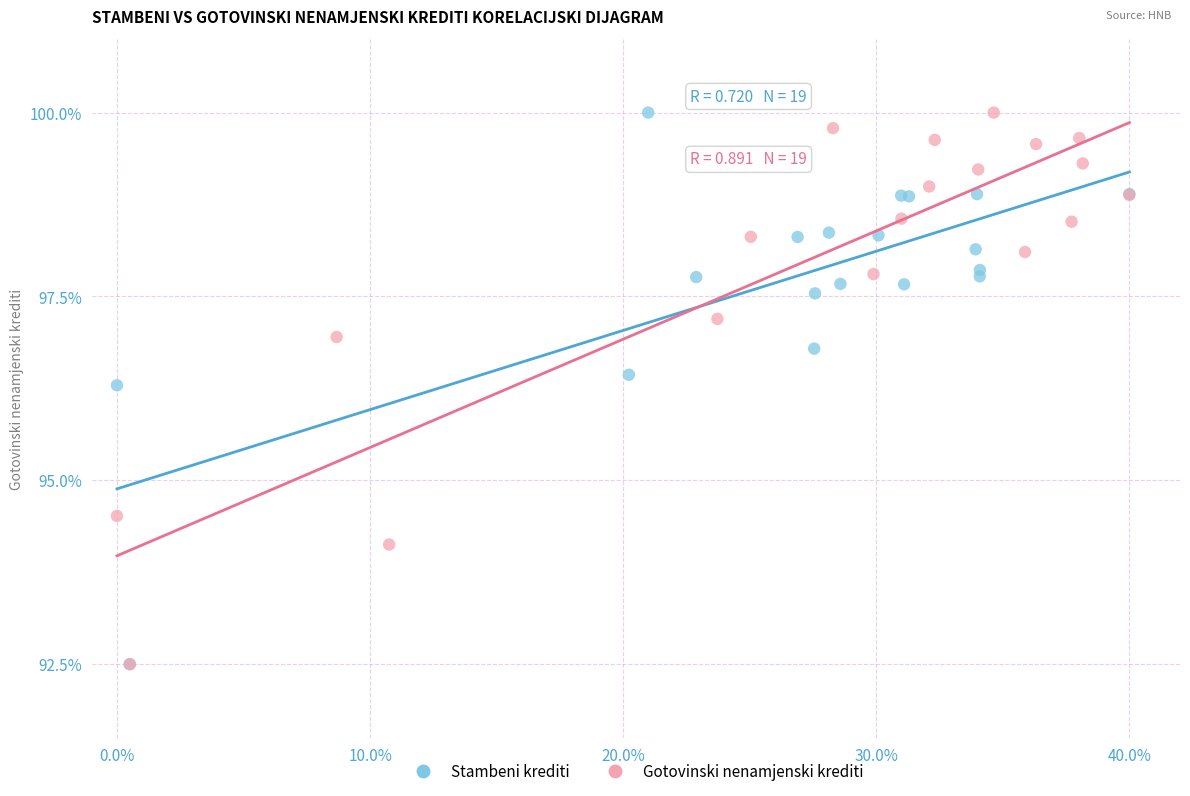

What are all the series names shown in the legend?

Stambeni krediti, Gotovinski nenamjenski krediti